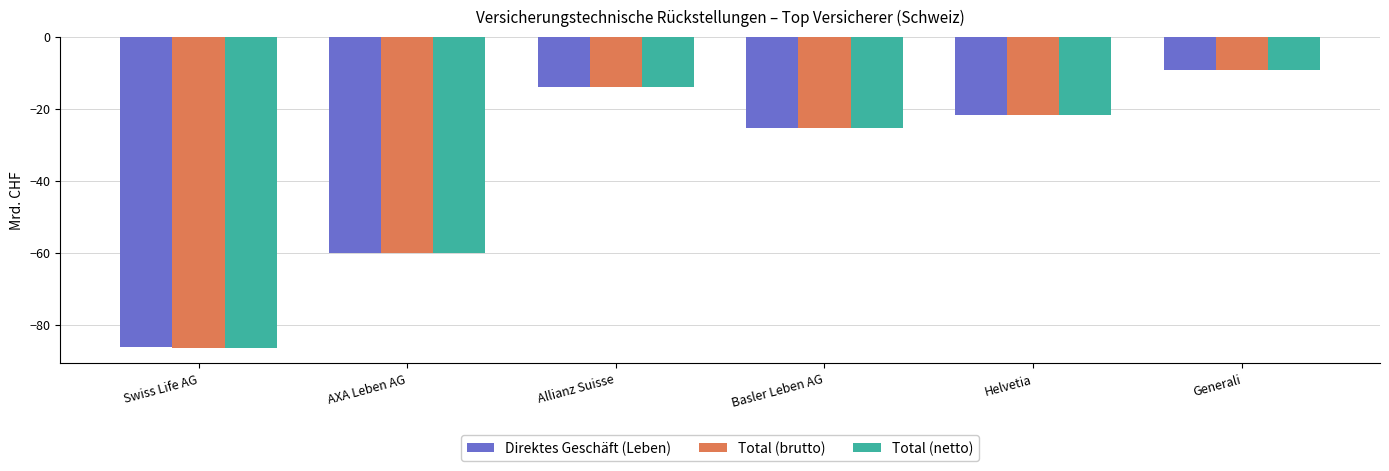

What position from the left is Basler Leben AG?

4